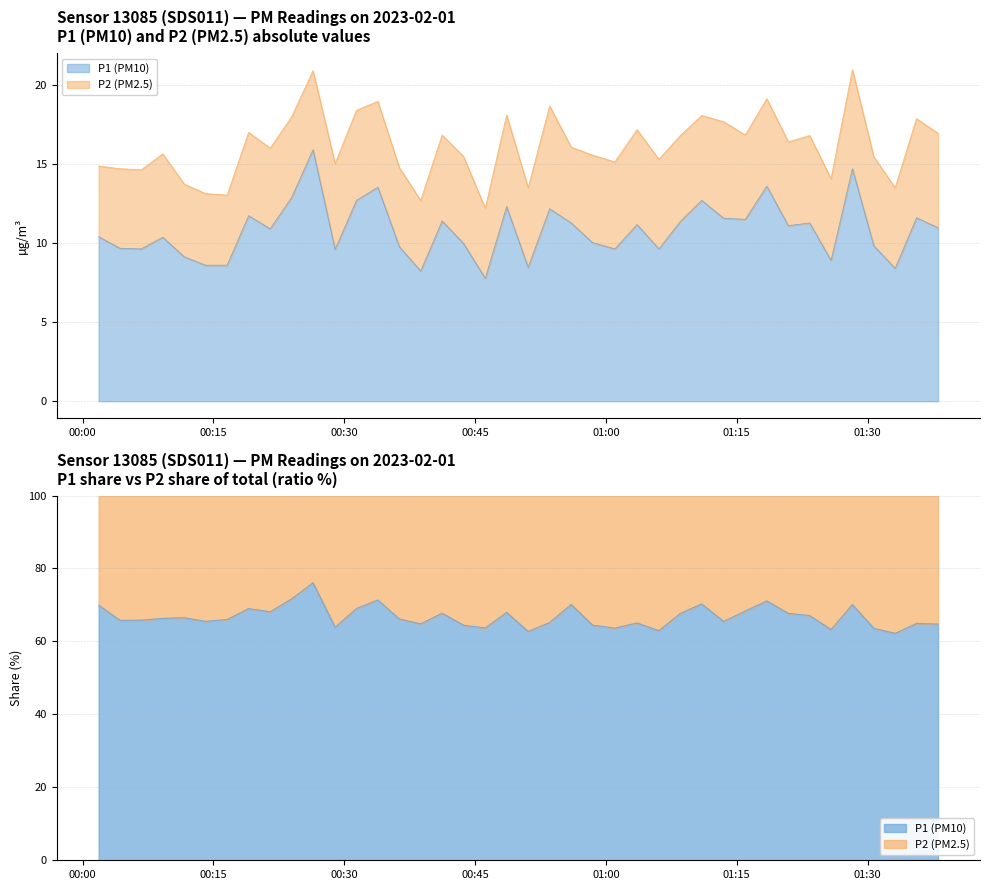

How many interior local valleys (lower than both neighbors) does the data have?

12